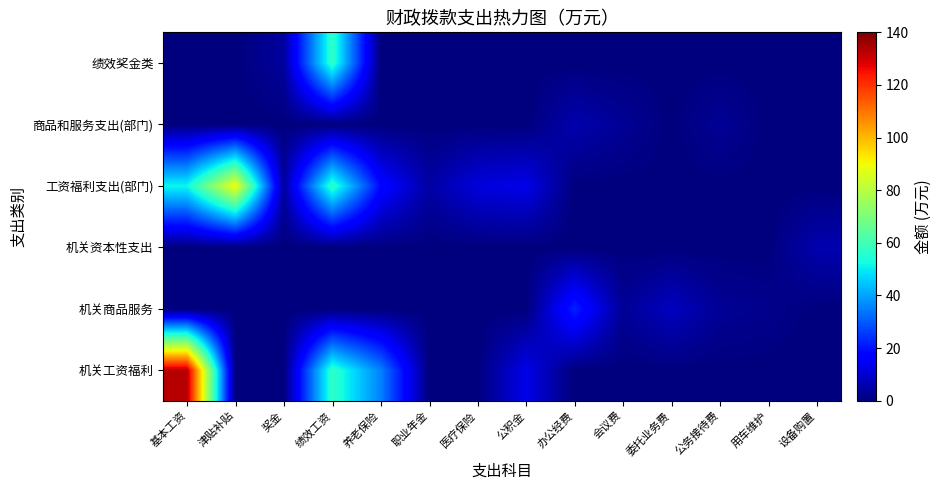

What is the difference between the highest and lowest values at 公务接待费?

3.0